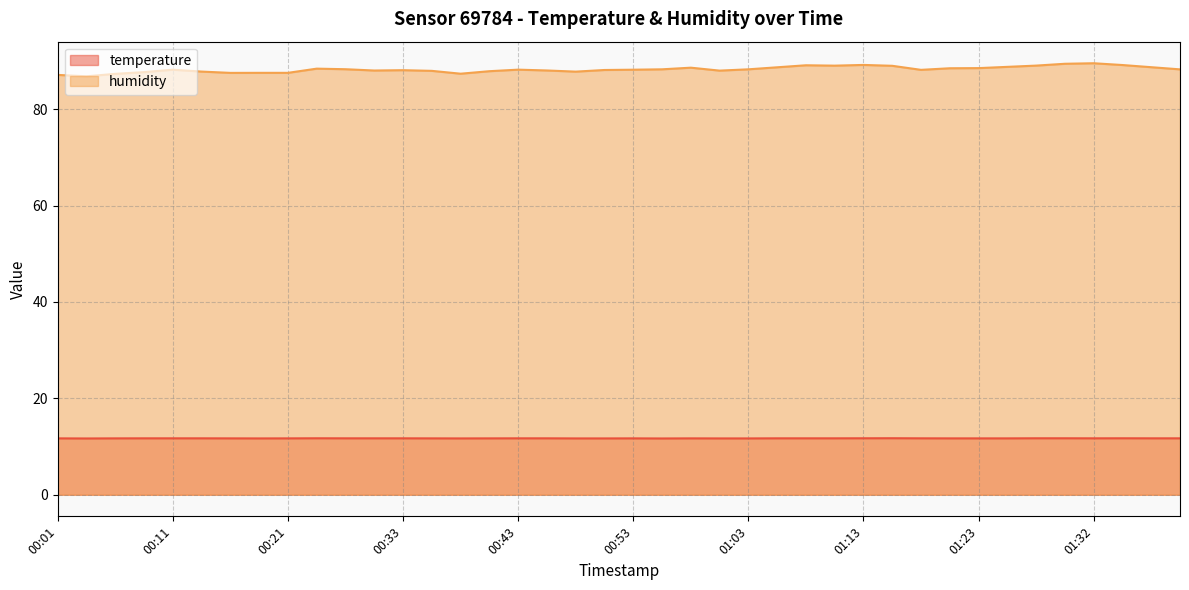

Which series has the widest spread of values?

humidity